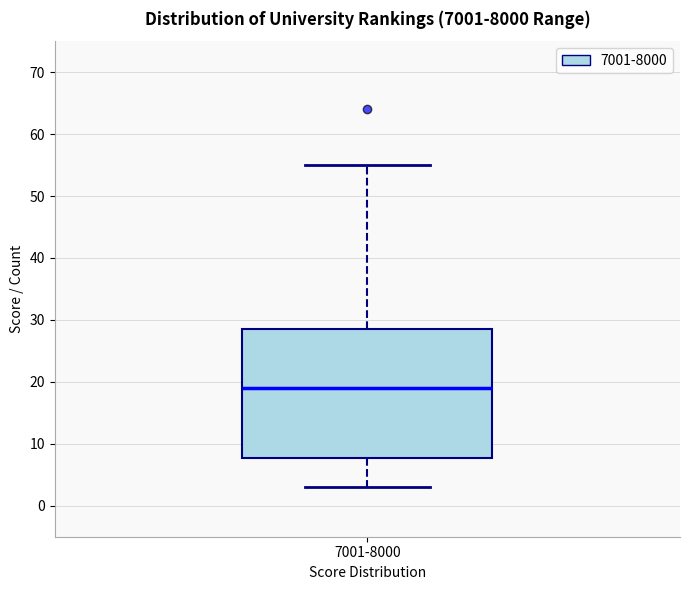

Read this box plot against the y-axis: the position of the median line, the range covered by the box, and the ends of both whiskers. The values are not printed on the chart, so give them approximately, as read against the axis.

median 19, box 8 to 29, whiskers 3 to 55